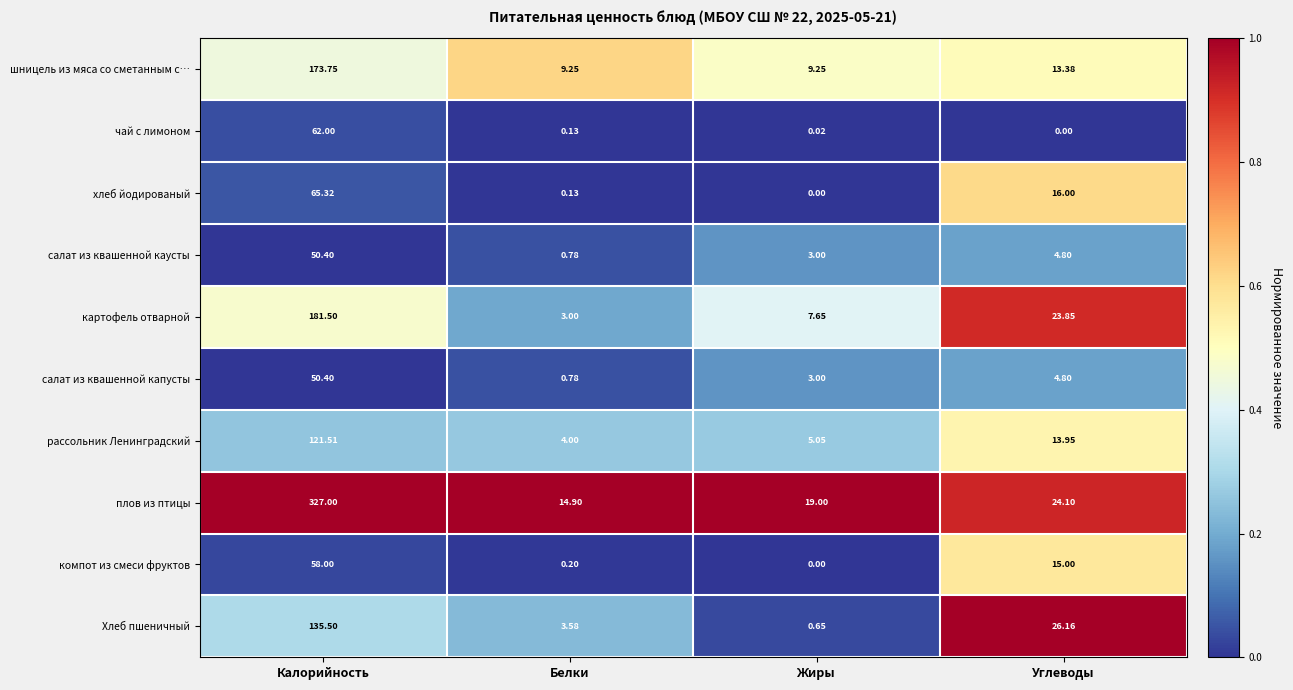

At which category is the sum across all series the highest?

Калорийность